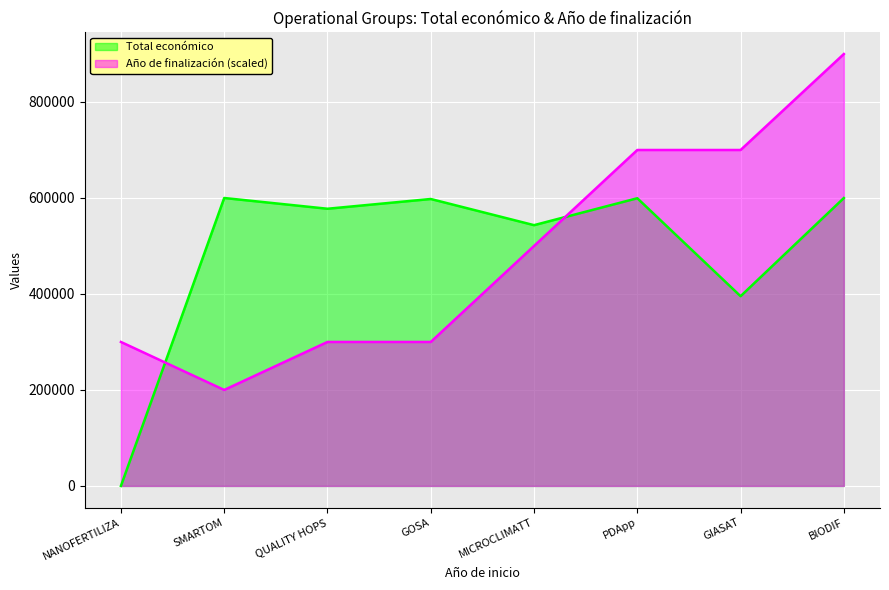

What are all the series names shown in the legend?

Total económico, Año de finalización (scaled)